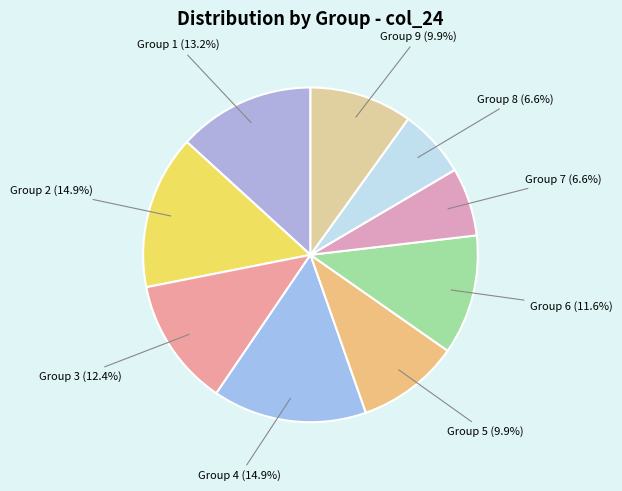

Approximately how many times larger is the value at Group 6 compared to Group 2?

0.8